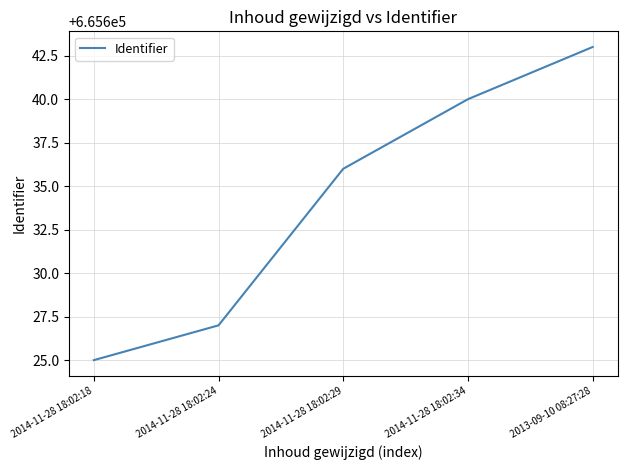

Approximately how many times larger is the value at 2014-11-28 18:02:29 compared to 2013-09-10 08:27:28?

1.0